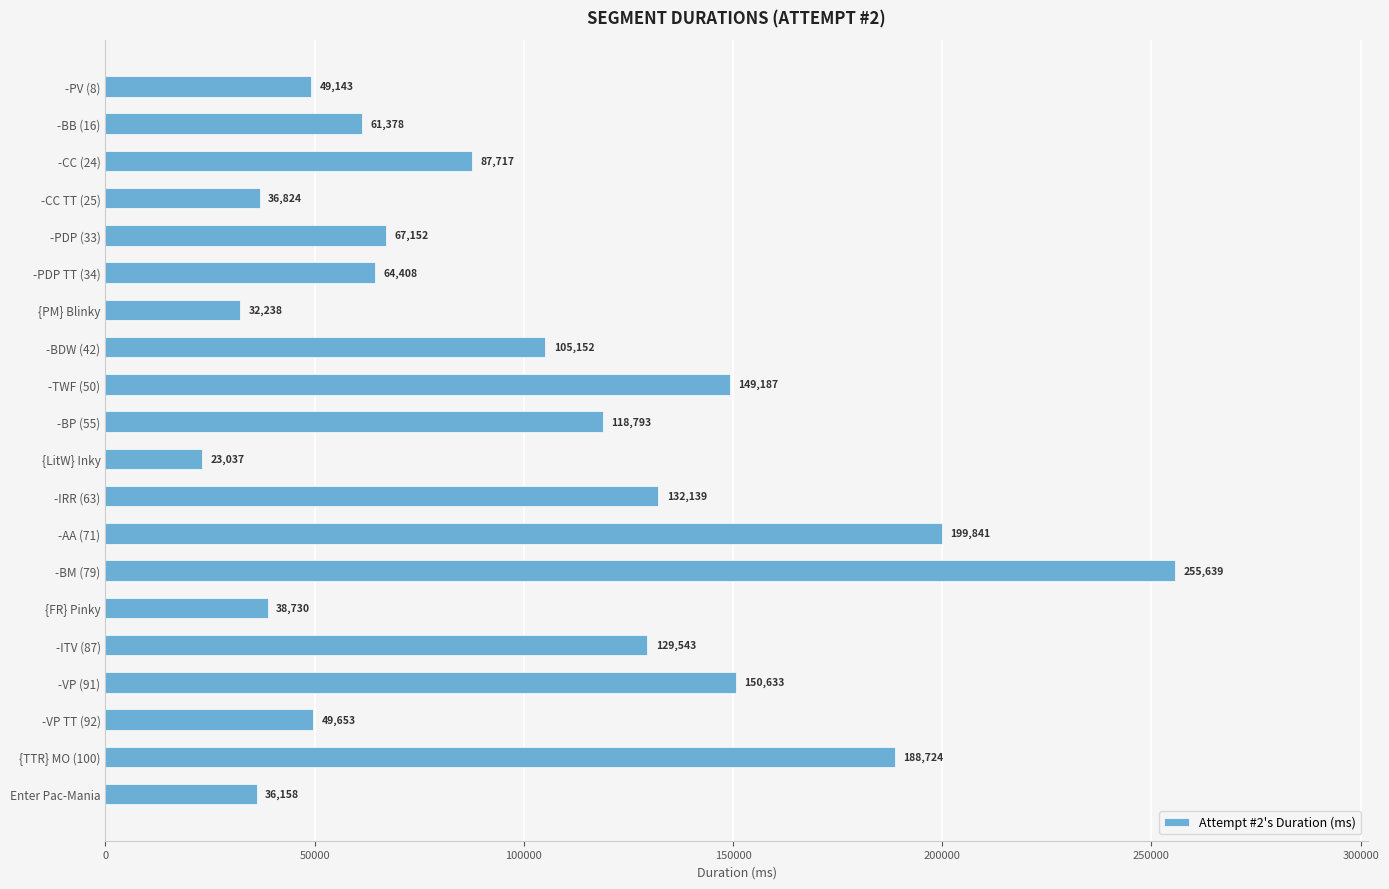

Which has a higher value, -BB (16) or {LitW} Inky?

-BB (16)